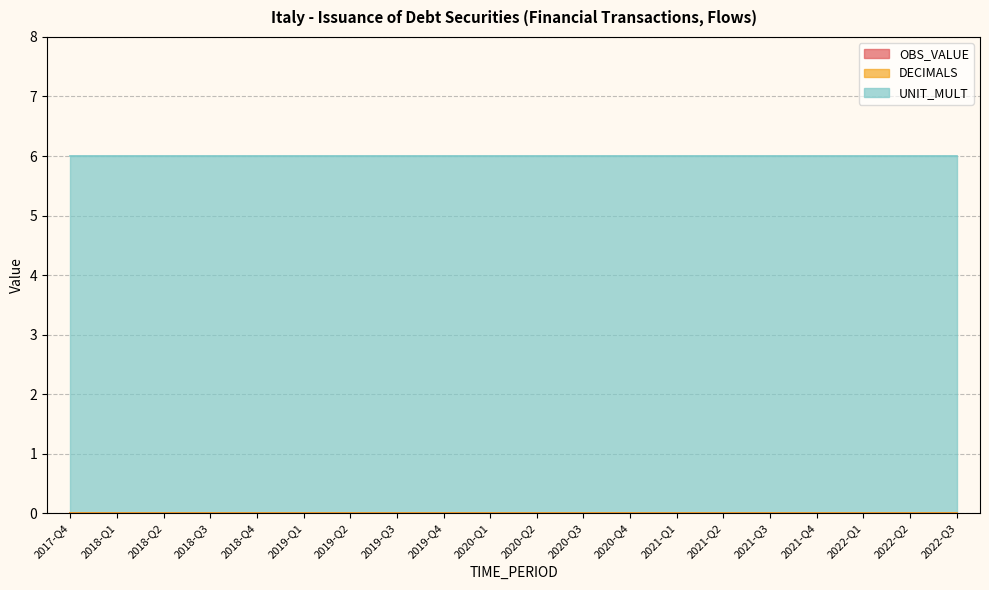

List the series in order of their peak value, lowest first.

OBS_VALUE, DECIMALS, UNIT_MULT